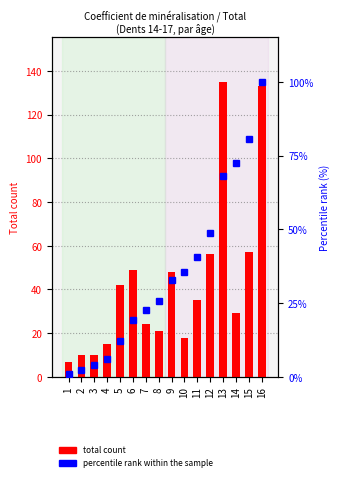

List the series in order of their peak value, highest first.

total count, percentile rank within the sample